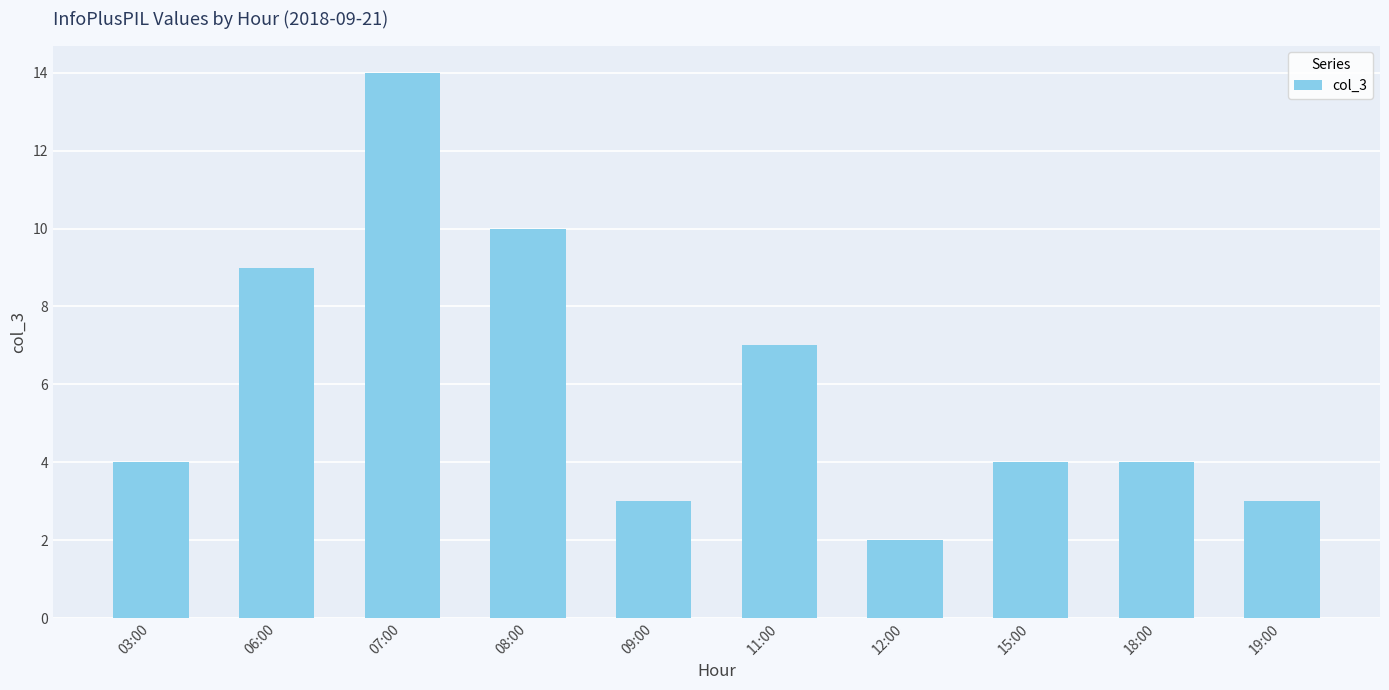

What is the maximum value shown in the chart?

14